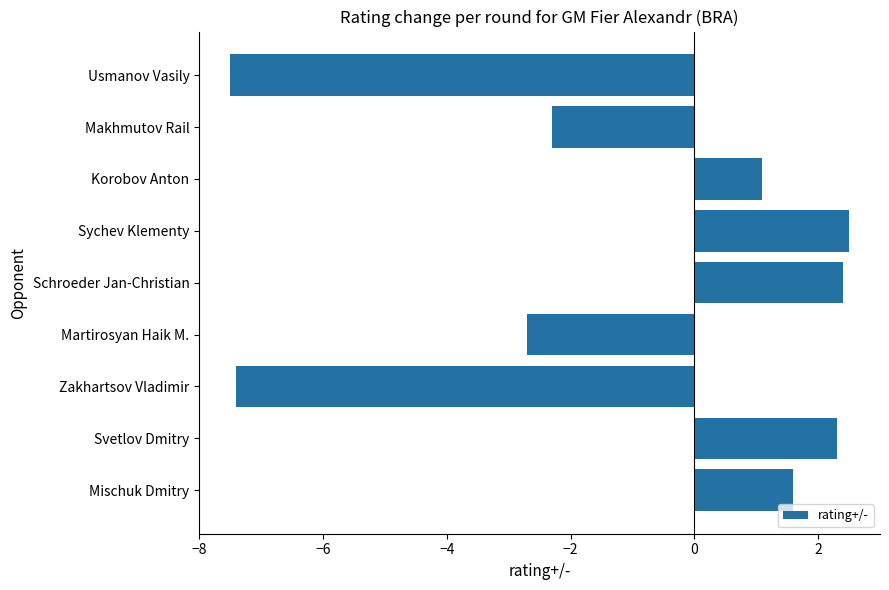

Between Korobov Anton and Makhmutov Rail, which is larger?

Korobov Anton